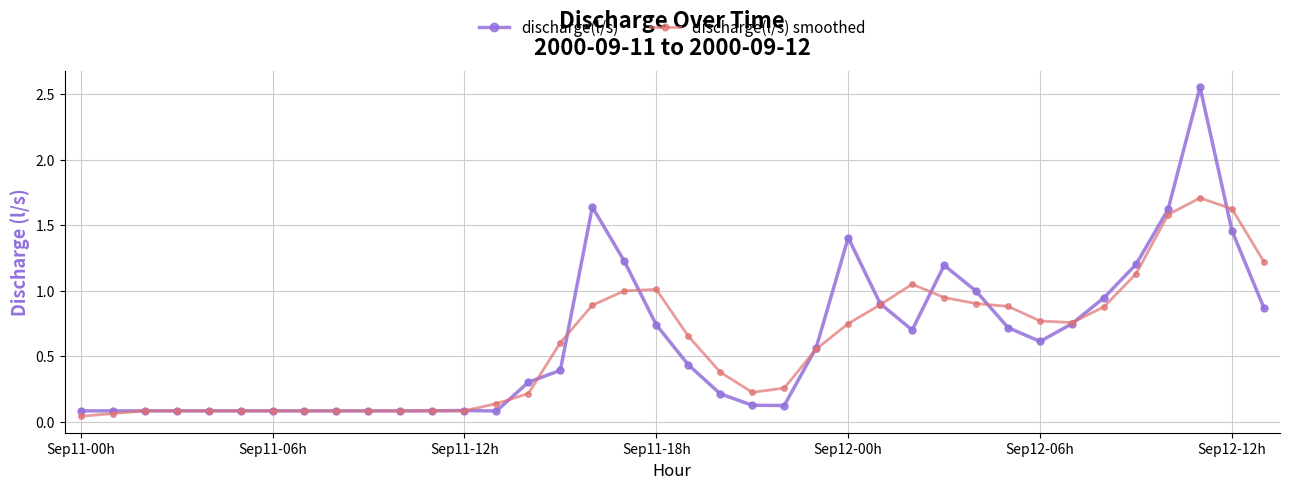

Which series has the largest range (max minus min)?

discharge(l/s)